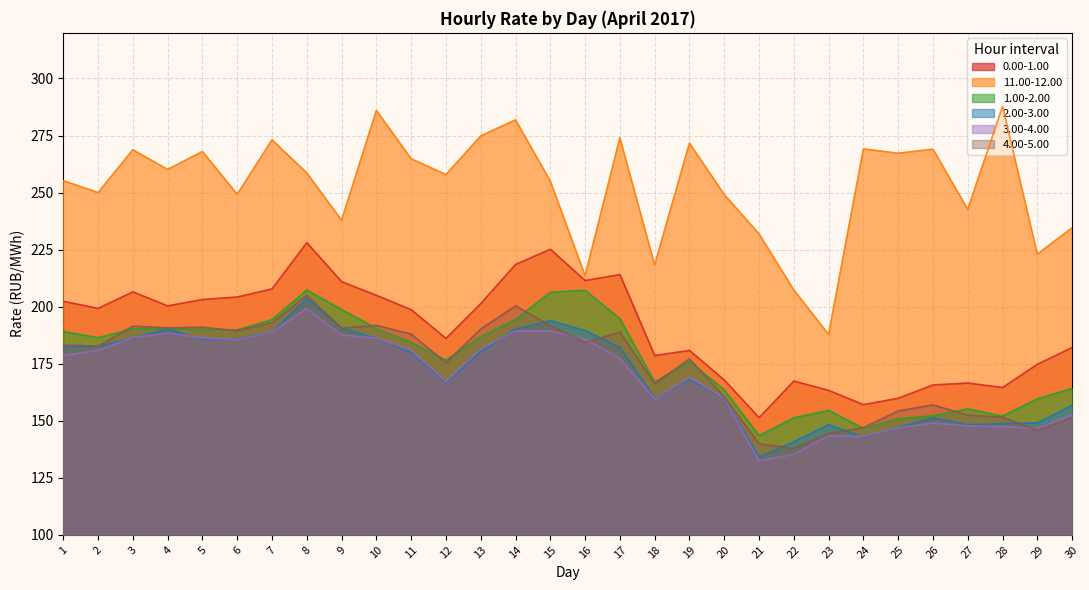

Where does the 2.00-3.00 series first go above 180?

1